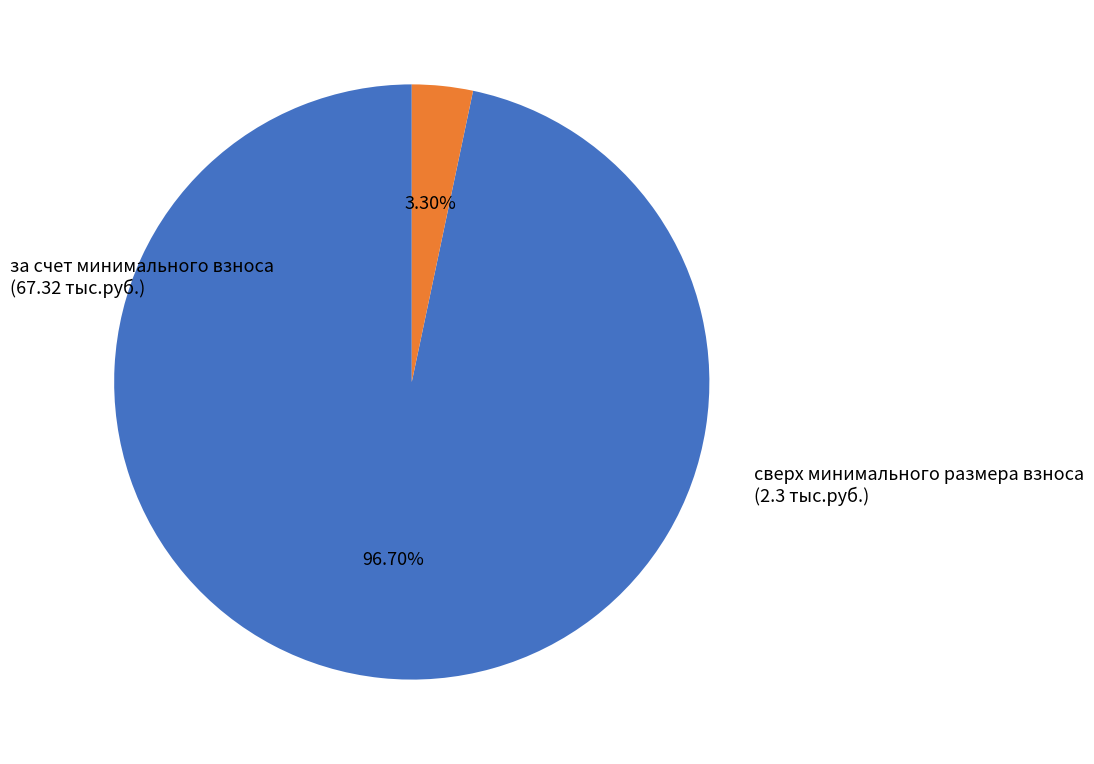

Is there any slice that represents more than half of the pie?

Yes